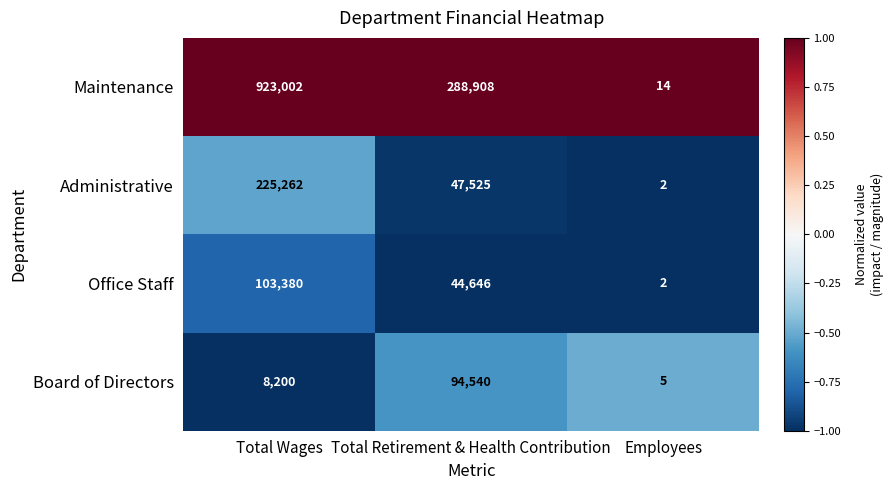

Where is Administrative nearest to the value 112632?

Total Retirement & Health Contribution